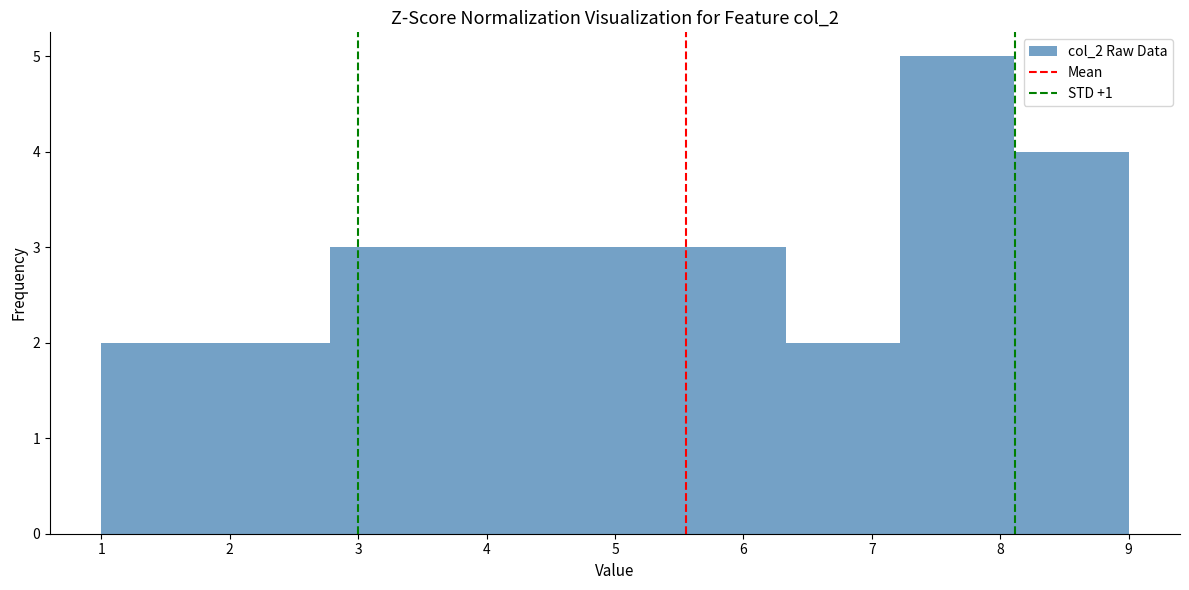

Reading left to right, transcribe this chart: for each bar, give the range it covers on the x-axis and its height. Neither the bar edges nor the heights are printed on the chart, so give them approximately, as read against the axes.

1.0 to 1.9: 2
1.9 to 2.8: 2
2.8 to 3.7: 3
3.7 to 4.6: 3
4.6 to 5.4: 3
5.4 to 6.3: 3
6.3 to 7.2: 2
7.2 to 8.1: 5
8.1 to 9.0: 4